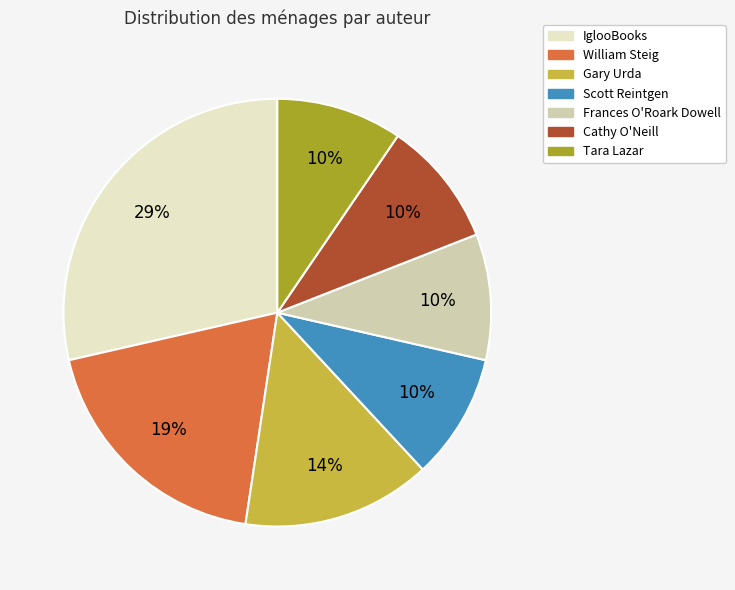

Does any single category account for the majority?

No